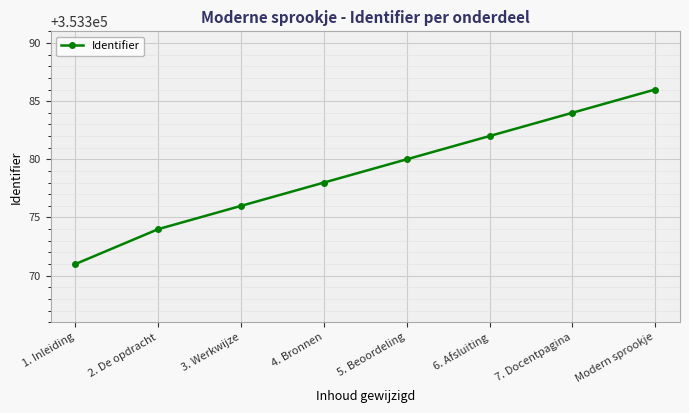

True or false: there are more than 0 points higher than both neighbors.

False